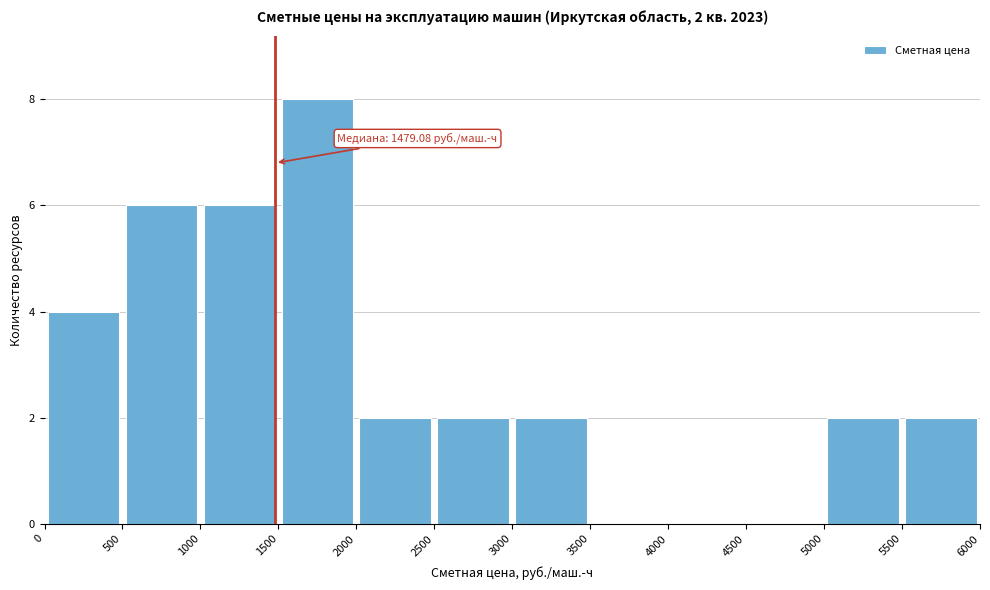

Which range on the x-axis has the tallest bar?

1500 to 2000